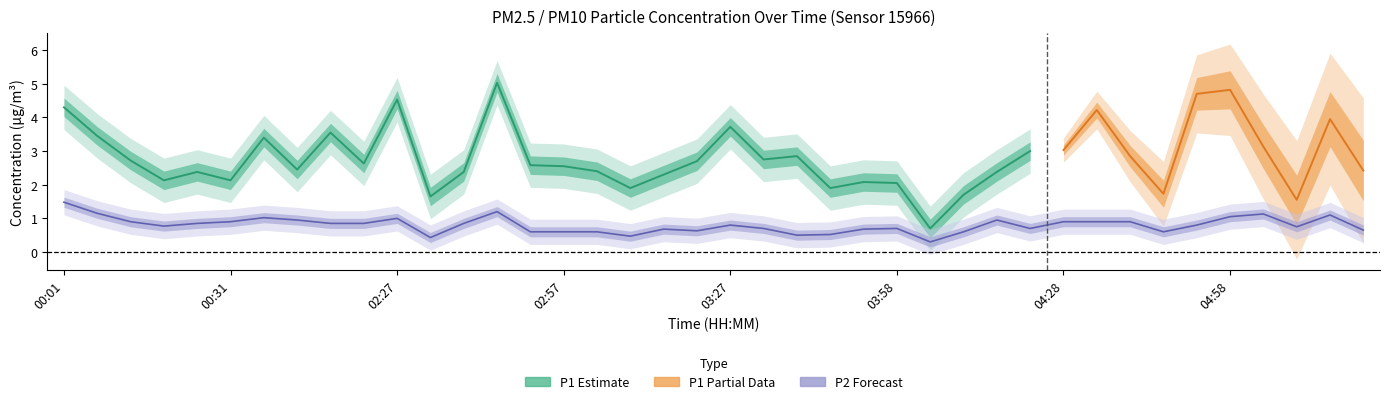

The chart shows a value of 1.1 at 05:04. True or false?

True